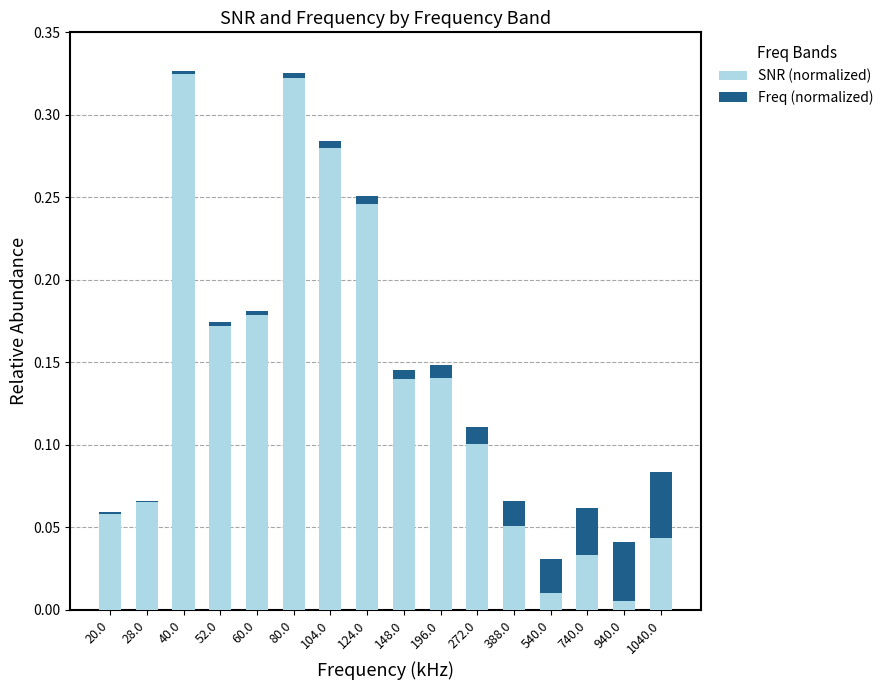

The value of SNR (normalized) at 104.0 is 0.4. True or false?

False